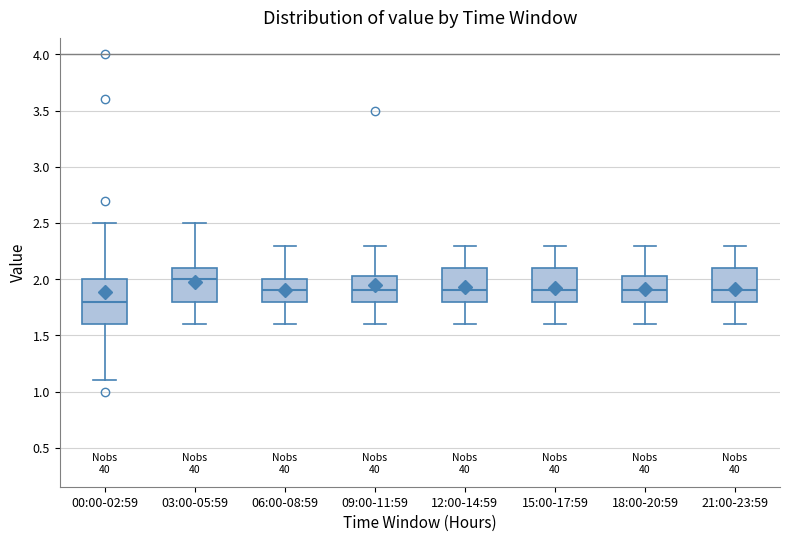

Reading left to right, read every box against the y-axis: the position of its median line, the range the box covers, and the ends of its whiskers. The values are not printed on the chart, so give them approximately, as read against the axis.

00:00-02:59: median 1.80, box 1.60 to 2.00, whiskers 1.10 to 2.50
03:00-05:59: median 2.00, box 1.80 to 2.10, whiskers 1.60 to 2.50
06:00-08:59: median 1.90, box 1.80 to 2.00, whiskers 1.60 to 2.30
09:00-11:59: median 1.90, box 1.80 to 2.05, whiskers 1.60 to 2.30
12:00-14:59: median 1.90, box 1.80 to 2.10, whiskers 1.60 to 2.30
15:00-17:59: median 1.90, box 1.80 to 2.10, whiskers 1.60 to 2.30
18:00-20:59: median 1.90, box 1.80 to 2.05, whiskers 1.60 to 2.30
21:00-23:59: median 1.90, box 1.80 to 2.10, whiskers 1.60 to 2.30